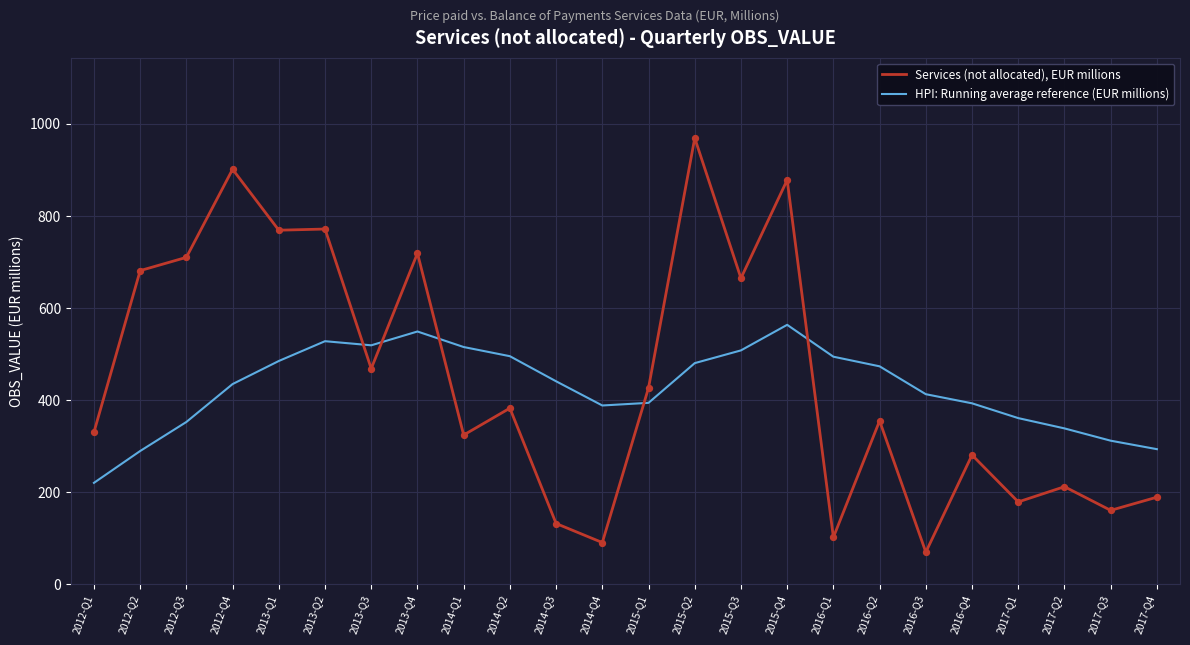

What is the difference between the highest and lowest values at 2012-Q3?

357.8